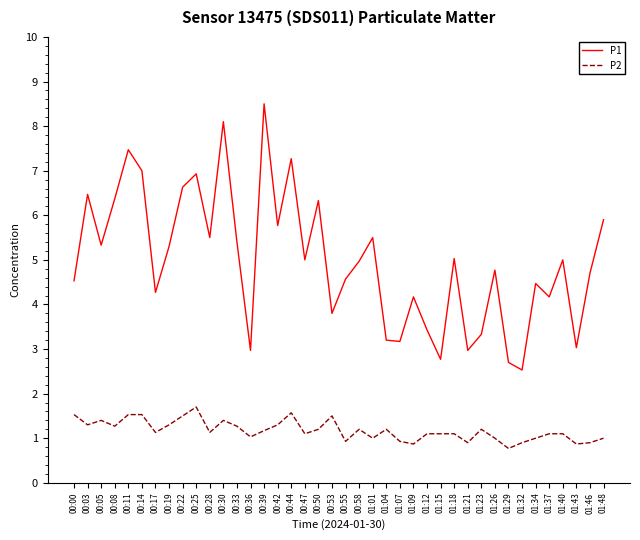

What is the difference between the highest and lowest values at 00:22?

5.1